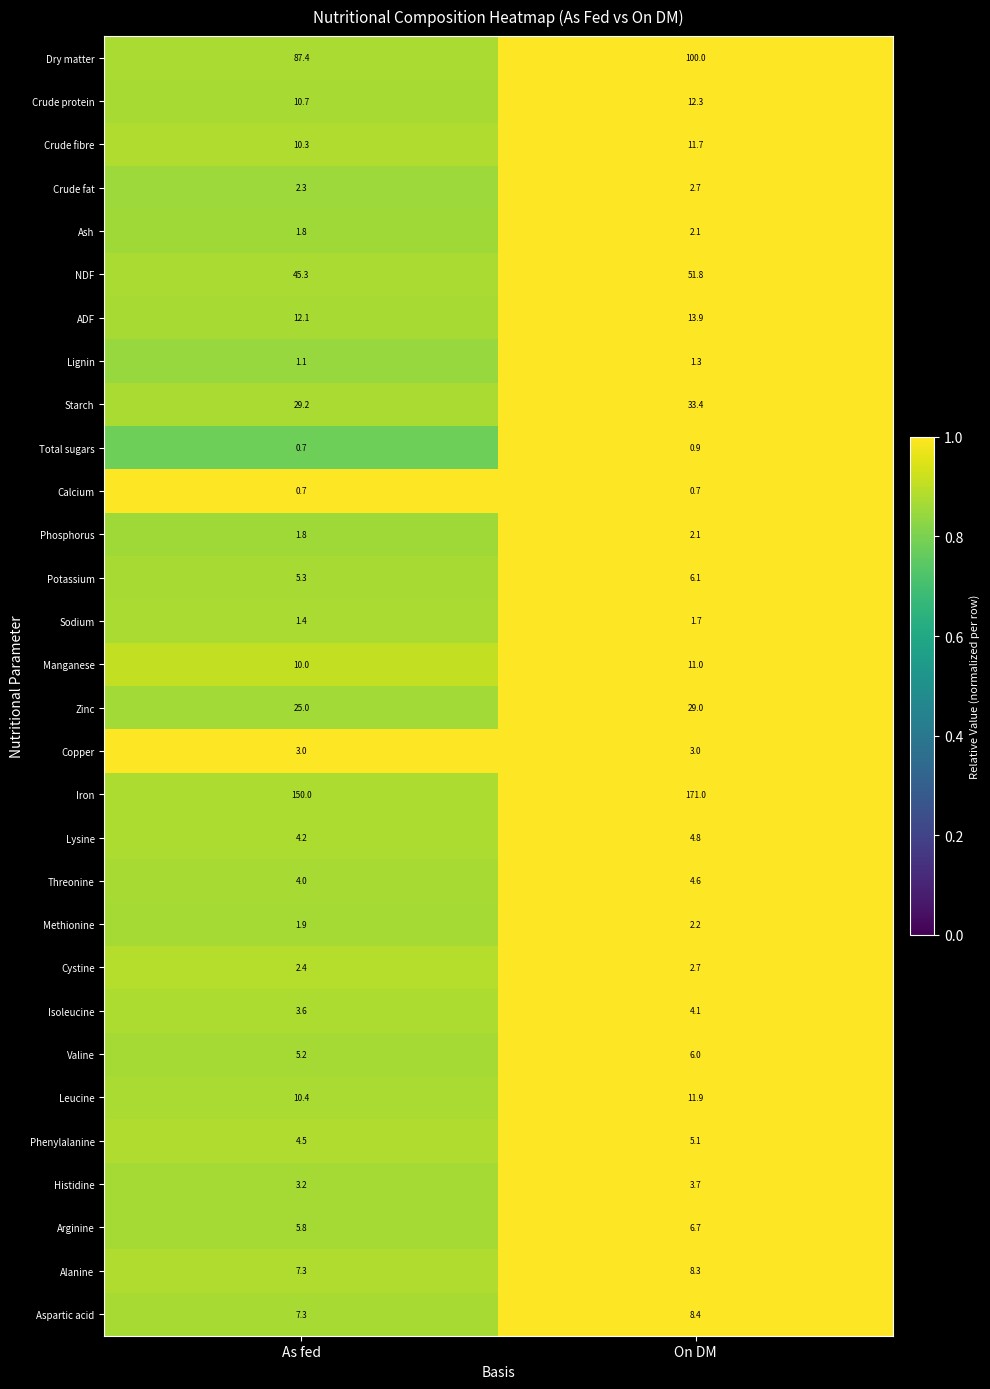

Which category has the highest value across all series?

On DM